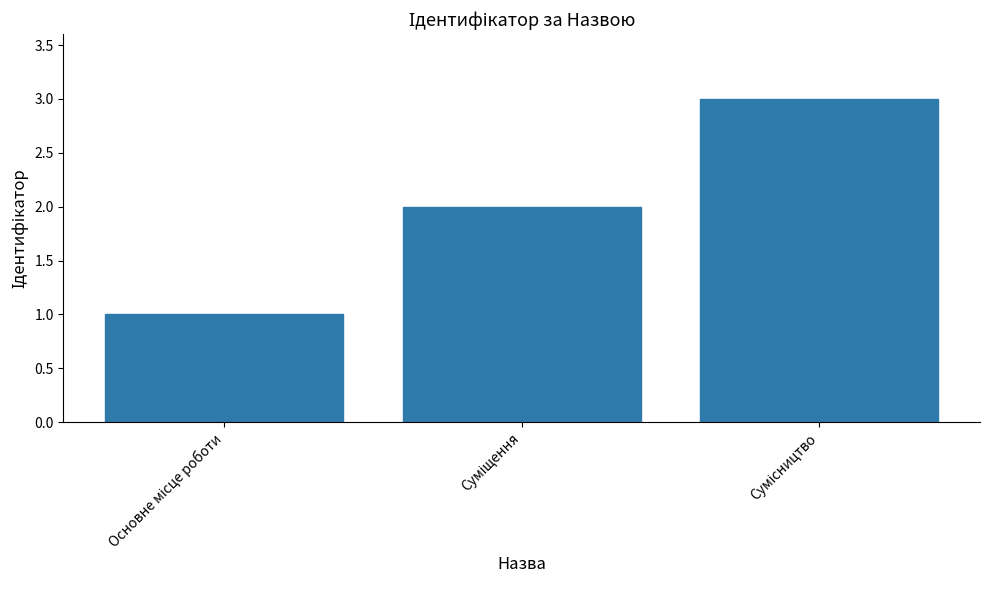

What is the maximum value shown in the chart?

3